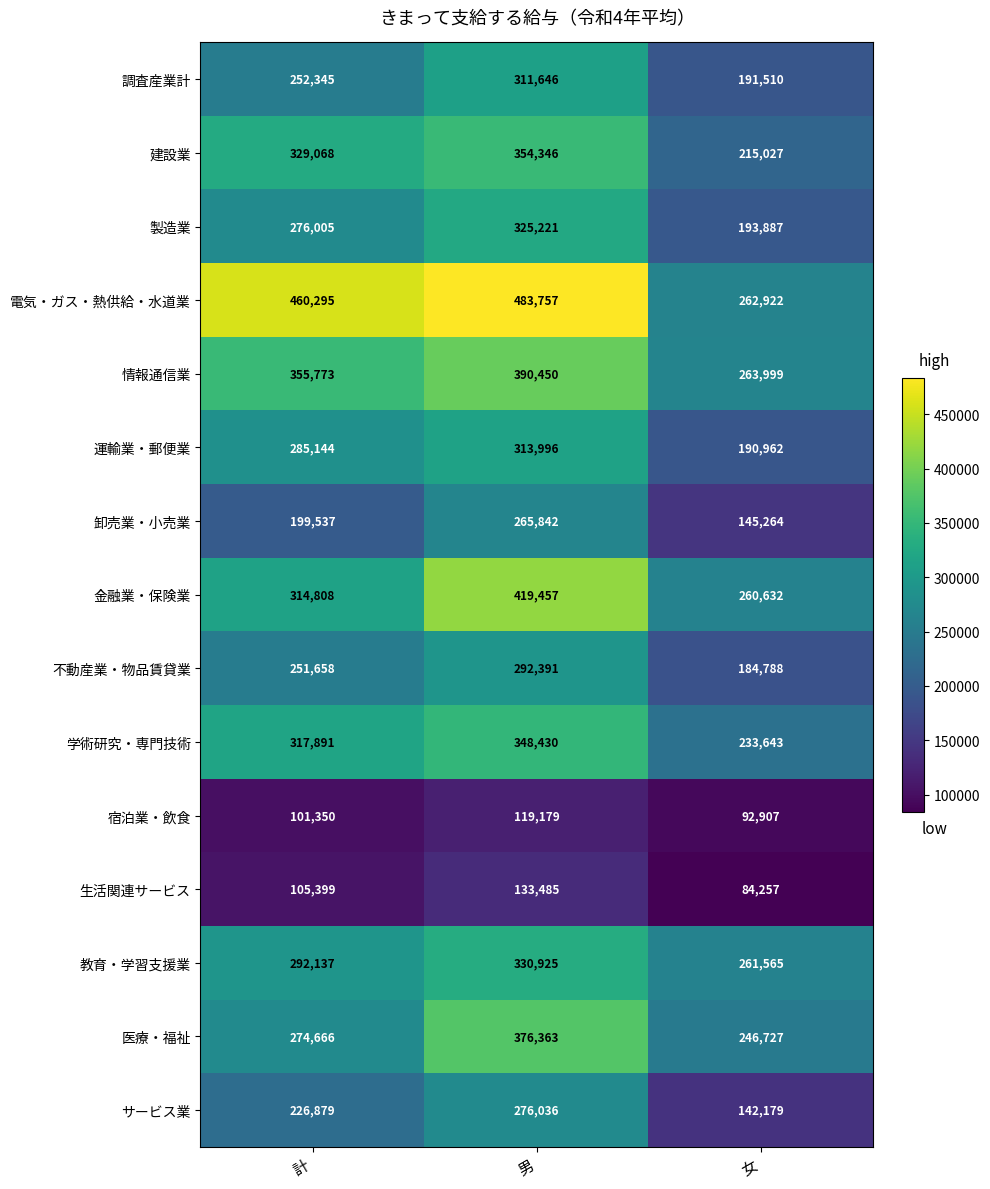

Count the 情報通信業 values in the range 263999 to 390450.

3